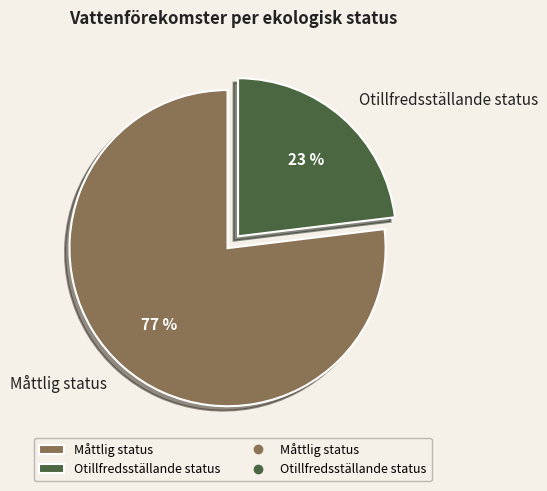

Is the sum of Måttlig status and Otillfredsställande status greater than half?

Yes